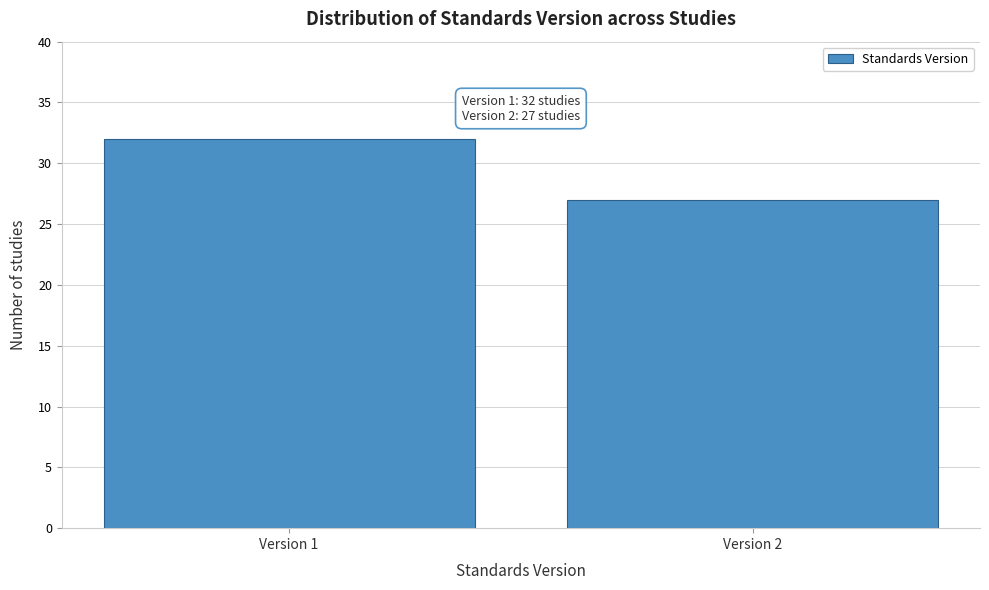

Reading right to left, transcribe all the data shown in this chart.

27	32